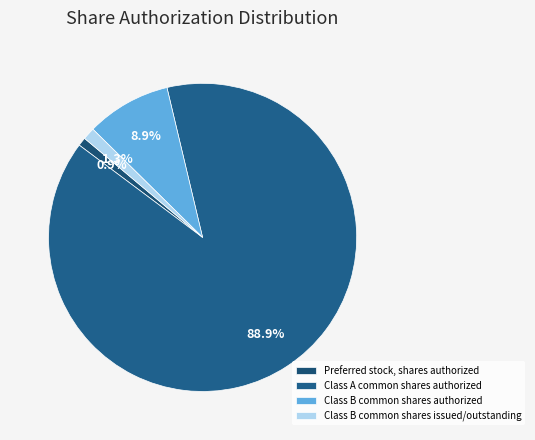

What is the majority slice?

Class A common shares authorized